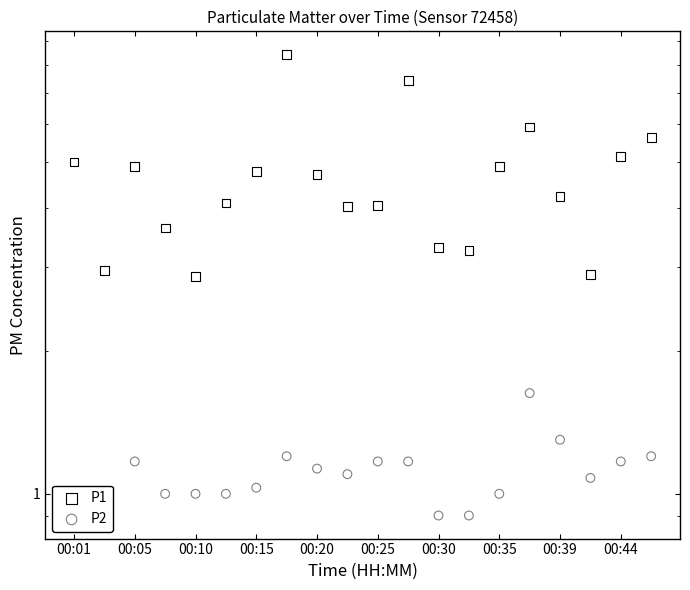

What are all the series names shown in the legend?

P1, P2